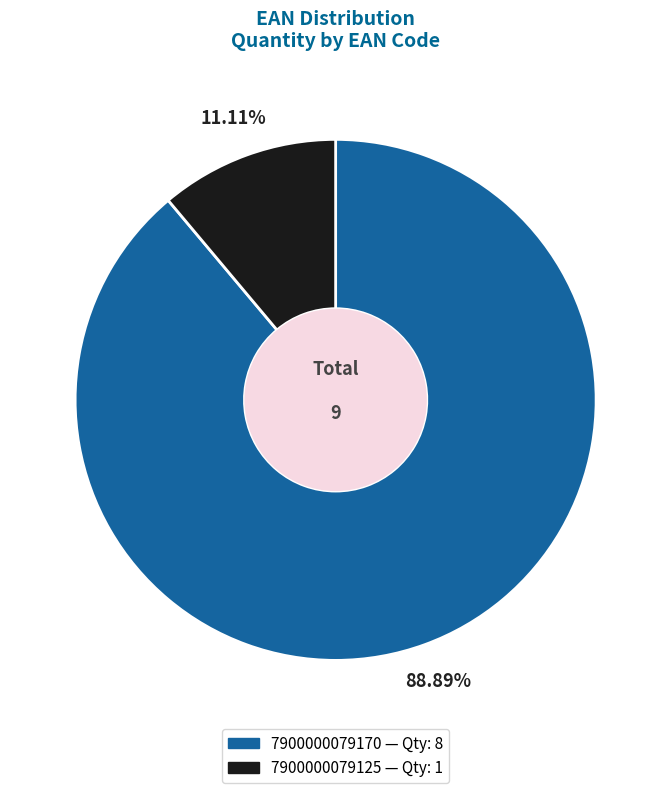

How many slices are in this pie chart?

2